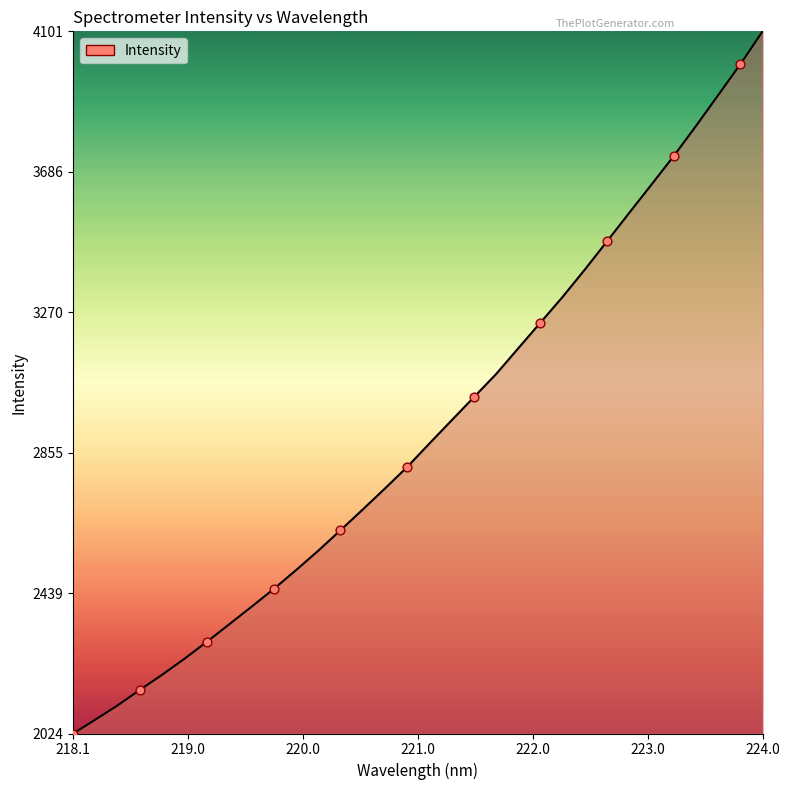

What is the minimum value shown in the chart?

2024.5